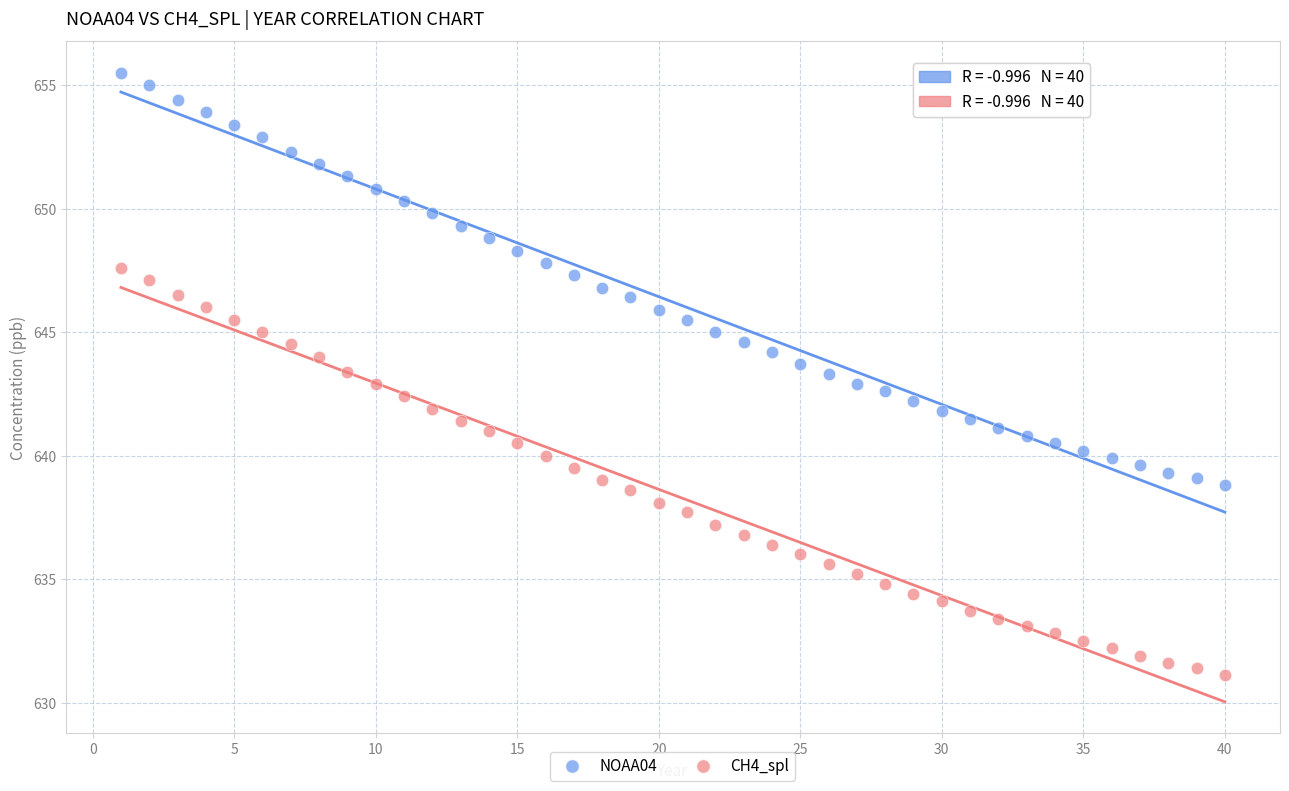

What are all the series names shown in the legend?

NOAA04, CH4_spl